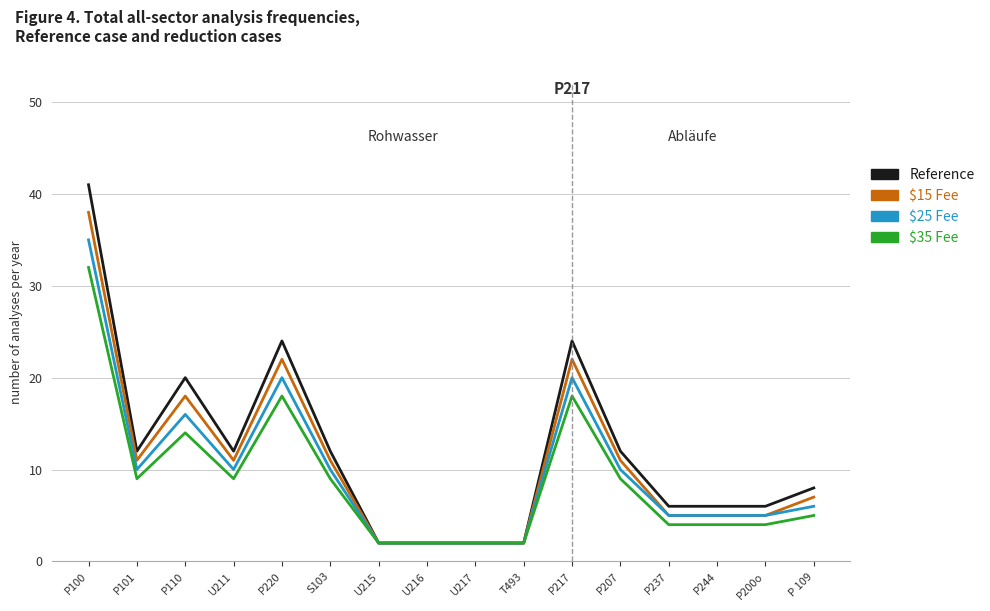

At which label does $35 Fee reach its peak?

P100